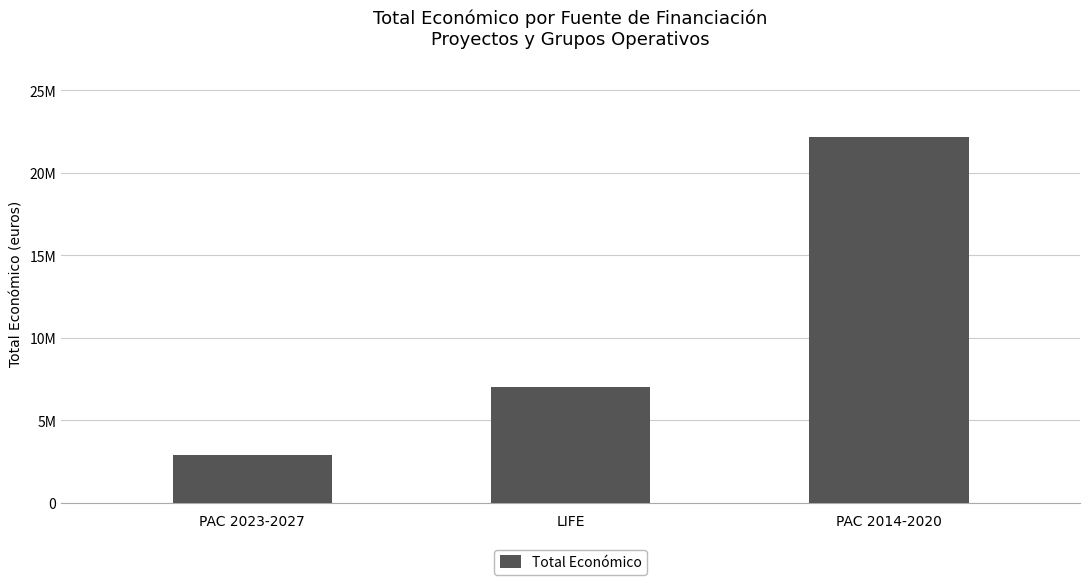

What is the smallest value displayed?

2918772